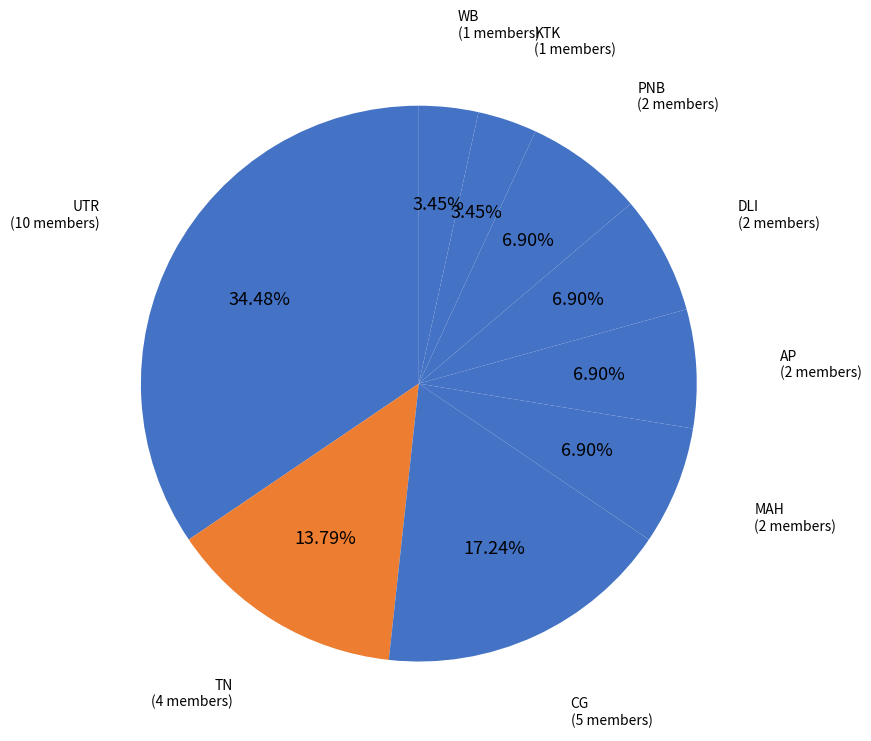

How many slices are in this pie chart?

9